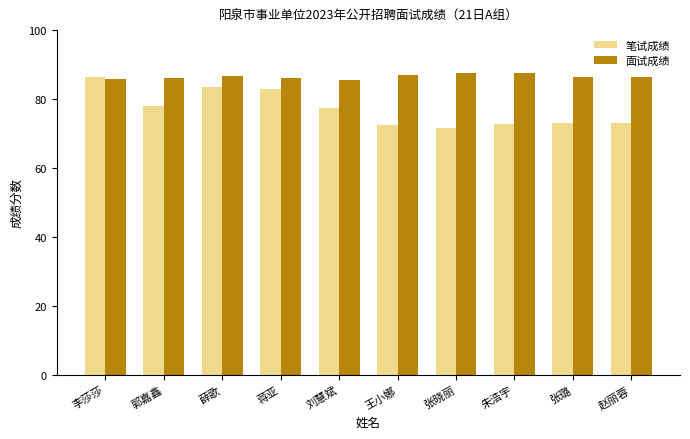

Which category has the highest value in the 笔试成绩 series?

李莎莎